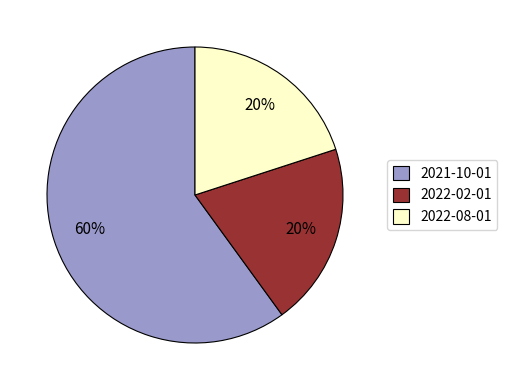

To the nearest percent, what is the difference between the 2022-08-01 and 2021-10-01 slice percentages?

40%